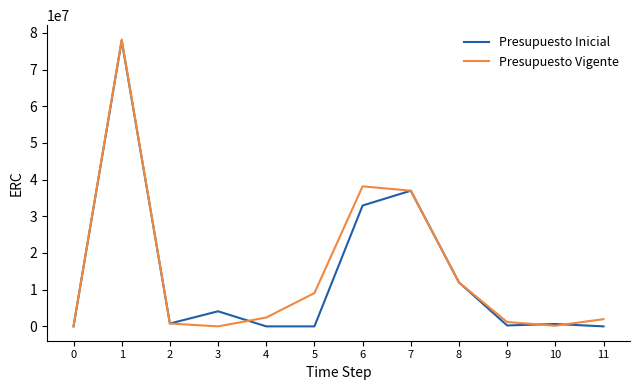

Between 0 and 5, which series saw the biggest shift?

Presupuesto Vigente